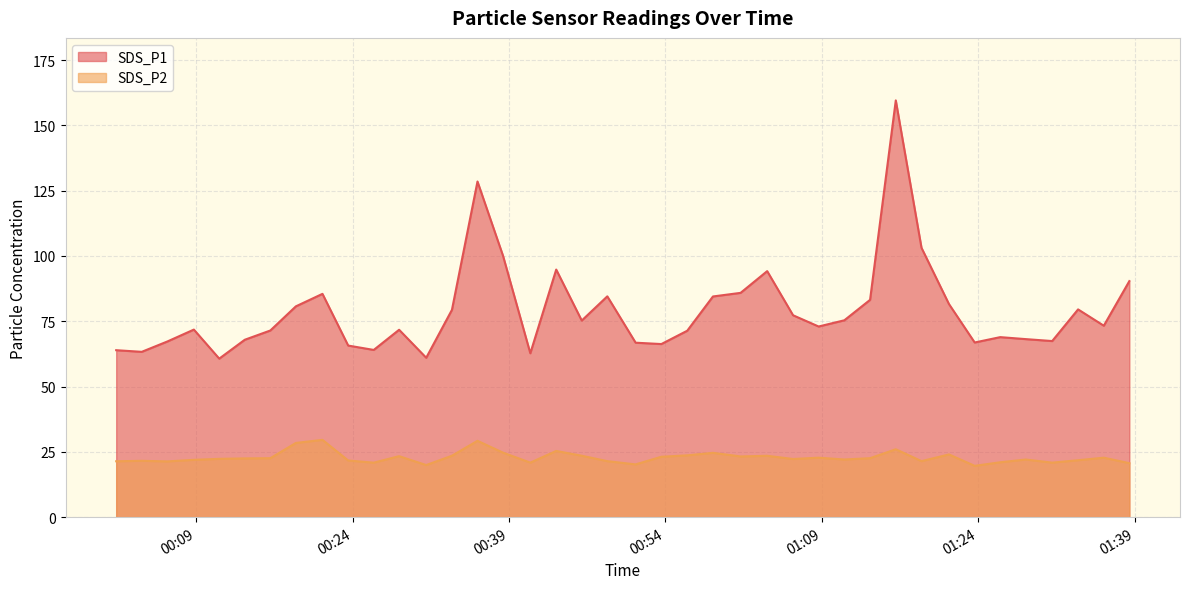

What are all the series names shown in the legend?

SDS_P1, SDS_P2